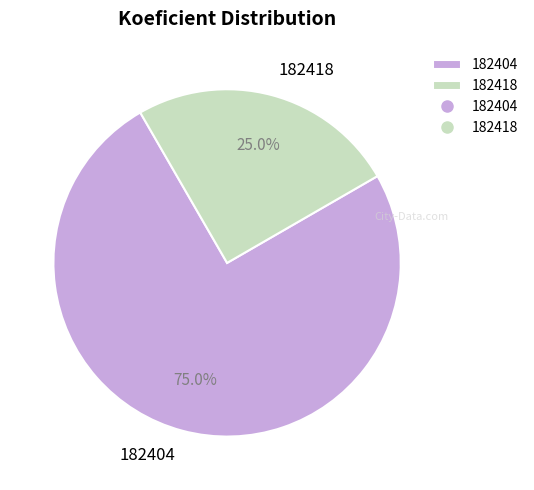

What is the ratio of the value at 182418 to the value at 182404?

0.3